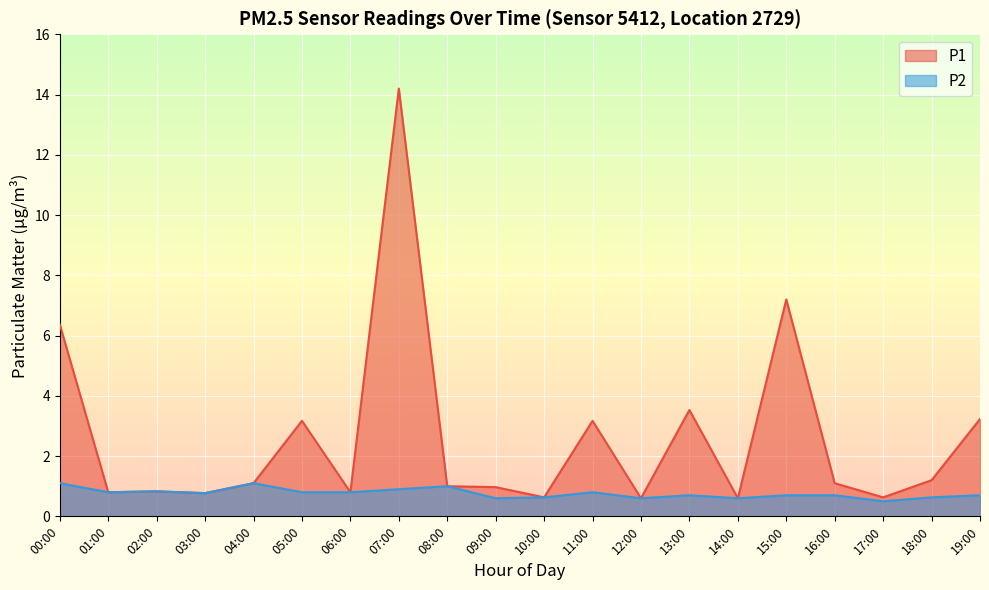

At which label is P2 closest to 0?

17:00